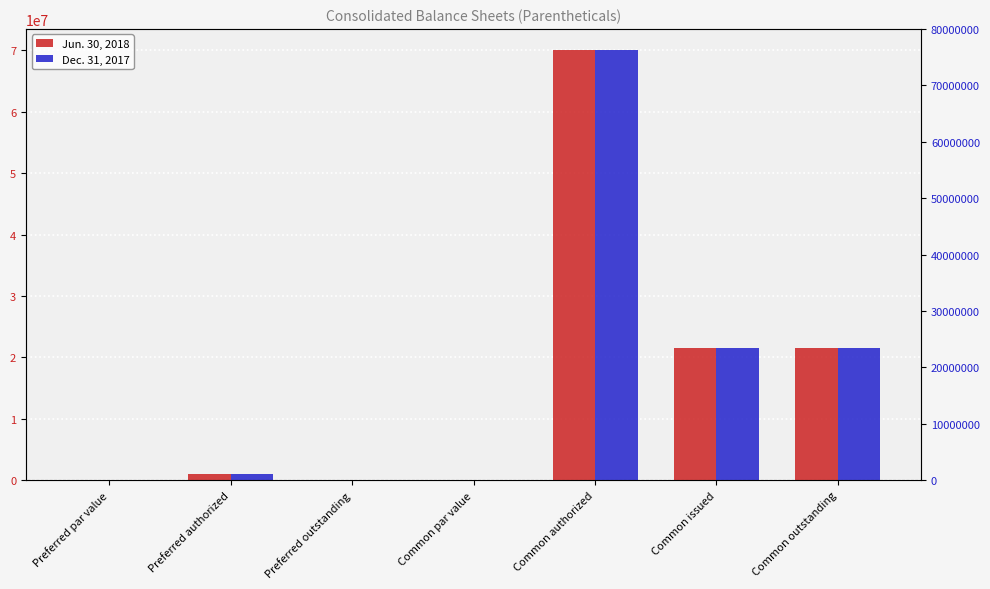

What is the spread (max minus min) of values at Common issued?

26677.0